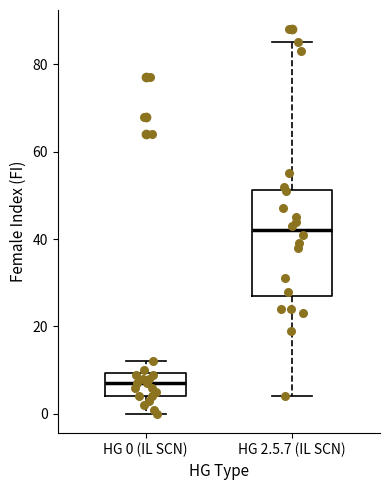

Reading left to right, read every box against the y-axis: the position of its median line, the range the box covers, and the ends of its whiskers. The values are not printed on the chart, so give them approximately, as read against the axis.

HG 0 (IL SCN): median 8, box 4 to 10, whiskers 0 to 12
HG 2.5.7 (IL SCN): median 42, box 28 to 52, whiskers 4 to 86